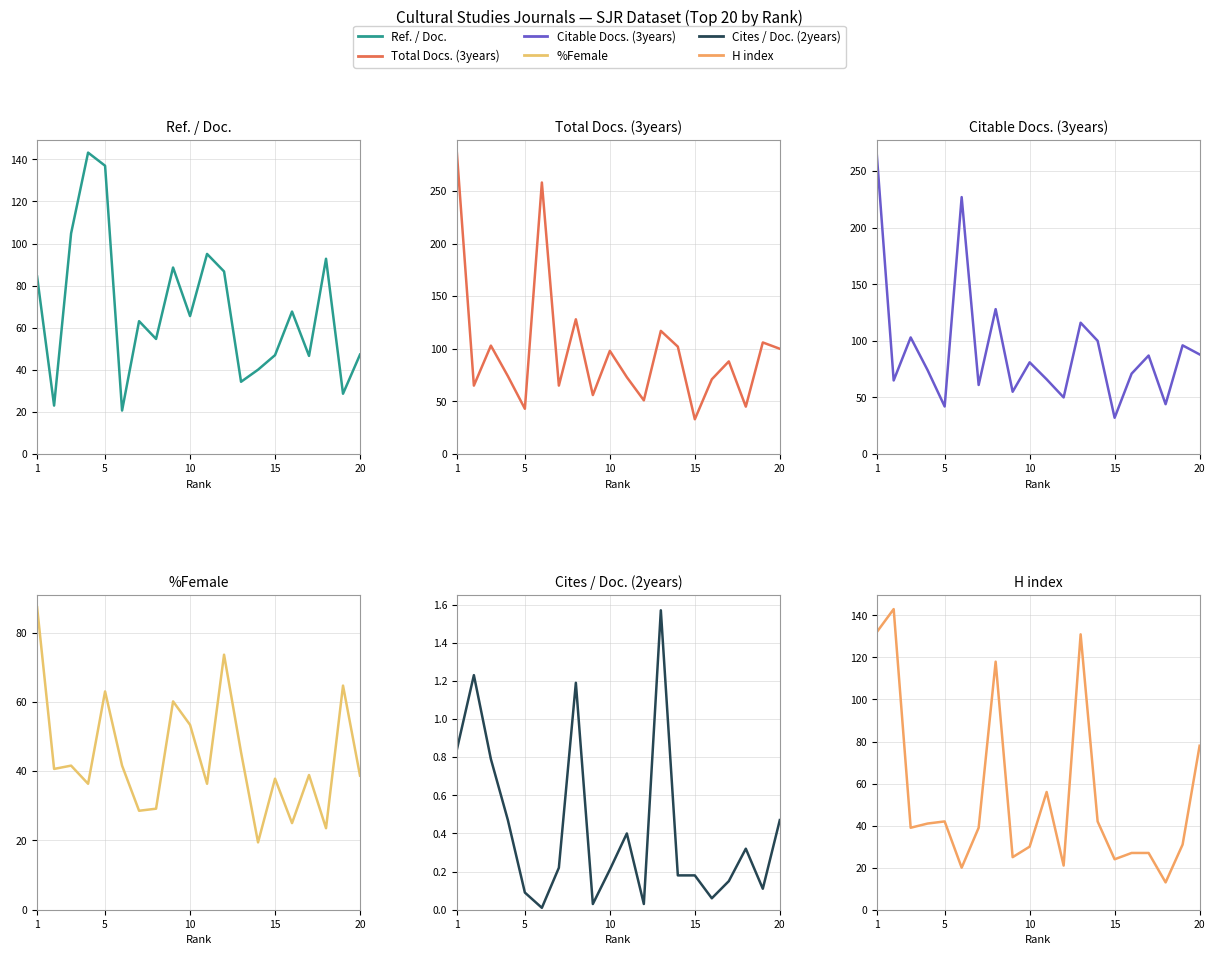

At which category is the sum across all series the highest?

1